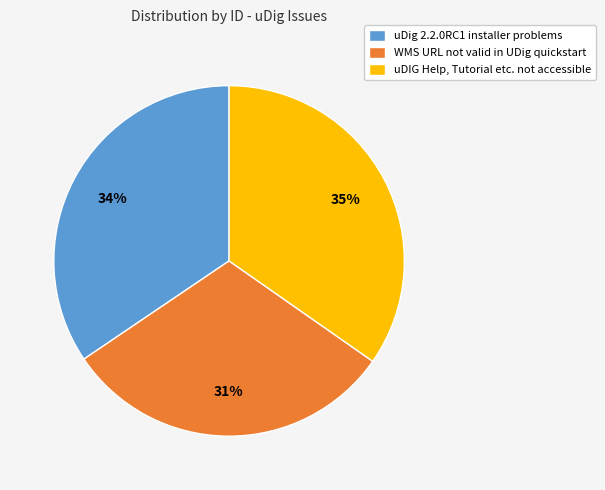

Between WMS URL not valid in UDig quickstart and uDIG Help, Tutorial etc. not accessible, which is larger?

uDIG Help, Tutorial etc. not accessible